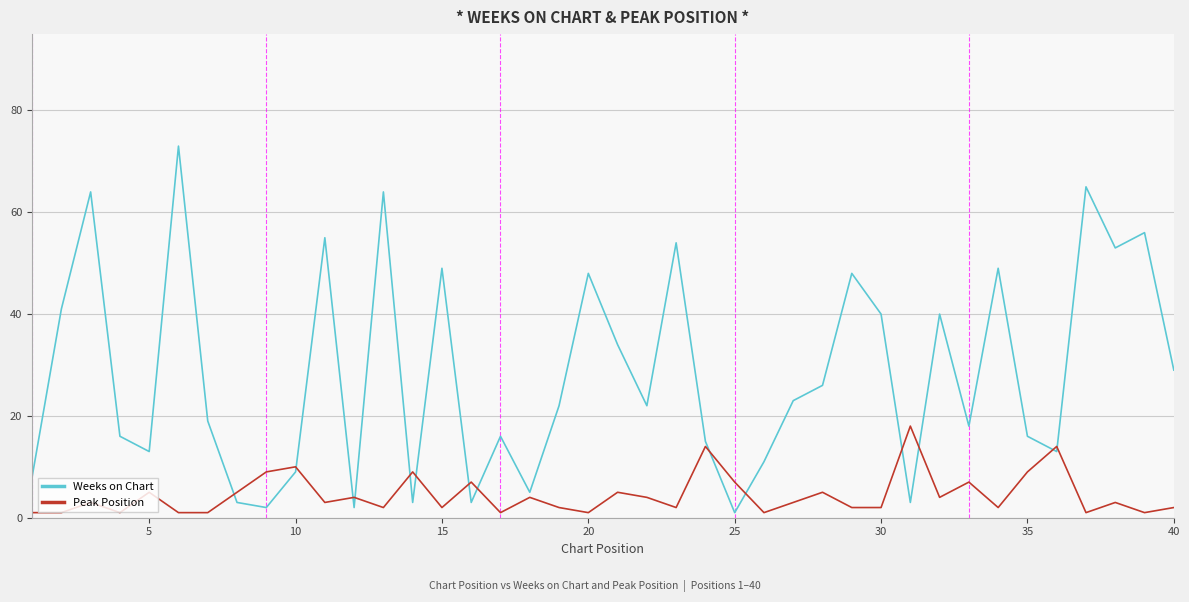

List the series in order of their overall mean, lowest first.

Peak Position, Weeks on Chart